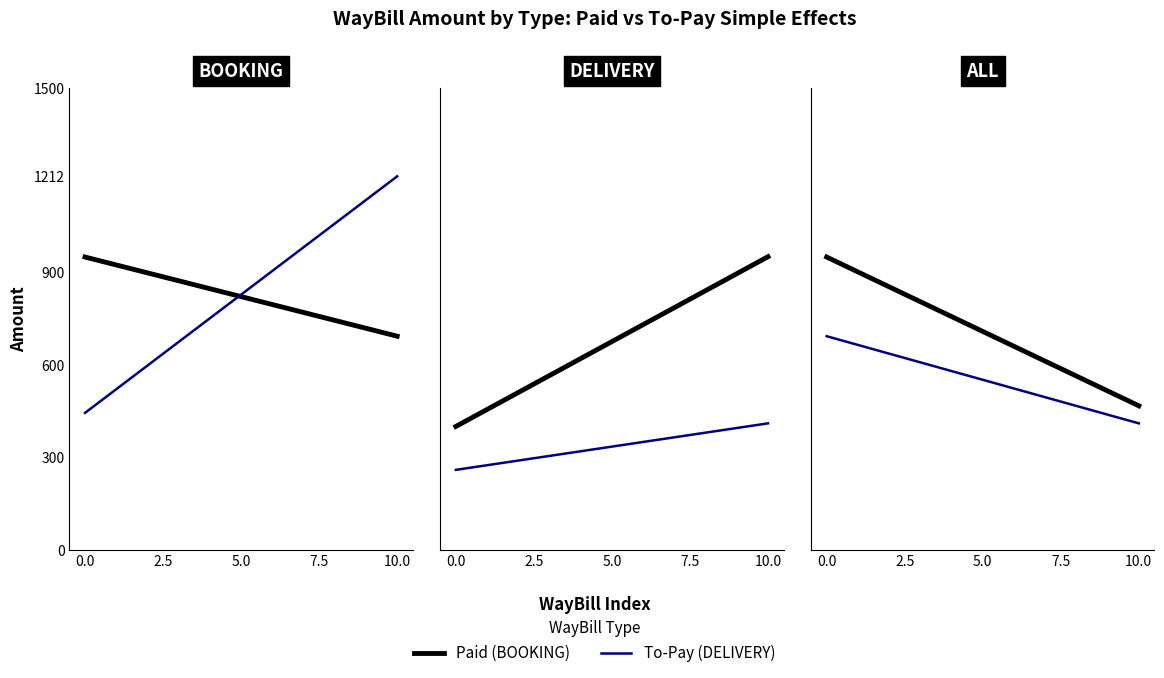

Count the number of categories in the chart.

2